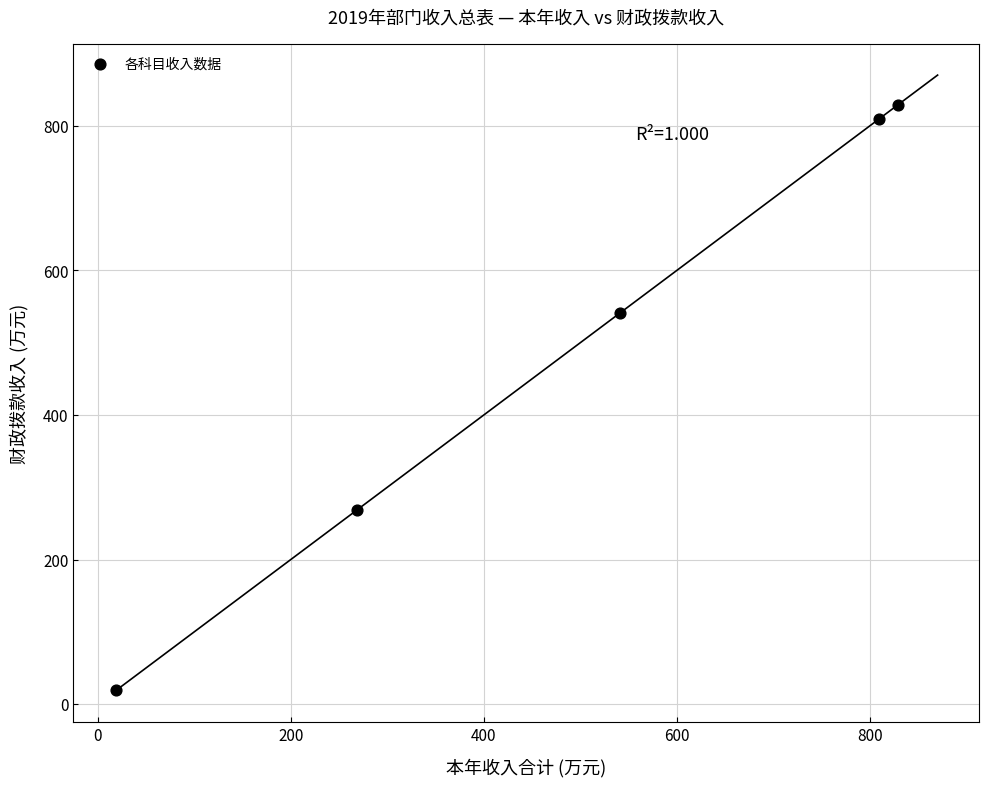

What Y value in the scatter plot is closest to 423?

540.7